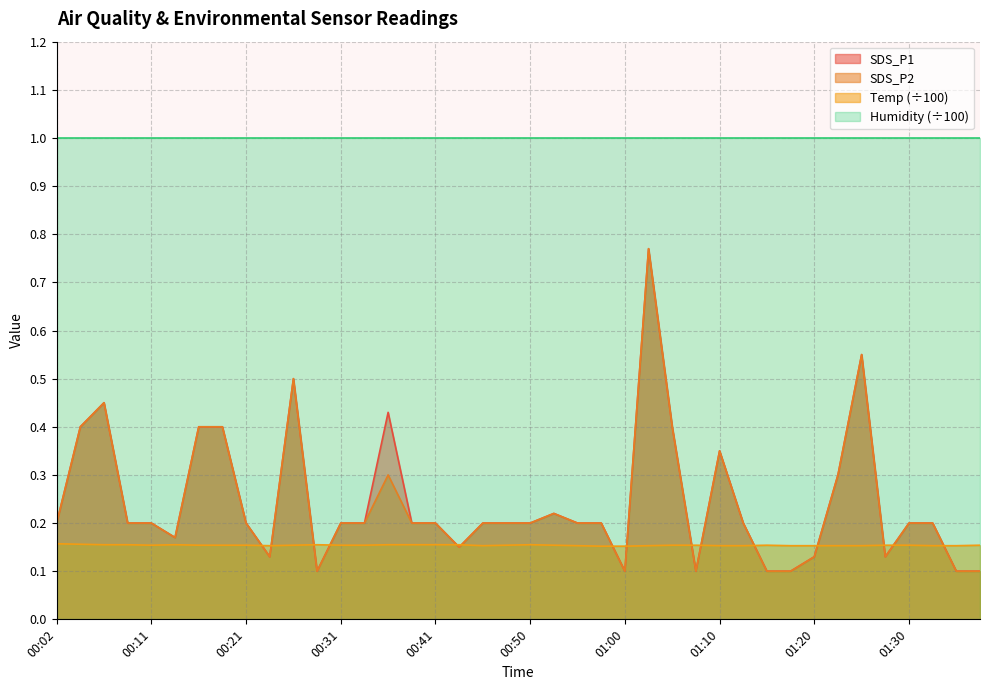

What position from the right is 01:12?

11